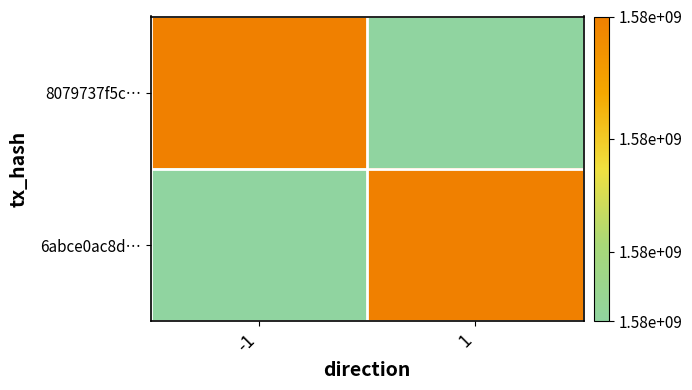

At which category is the sum across all series the highest?

-1